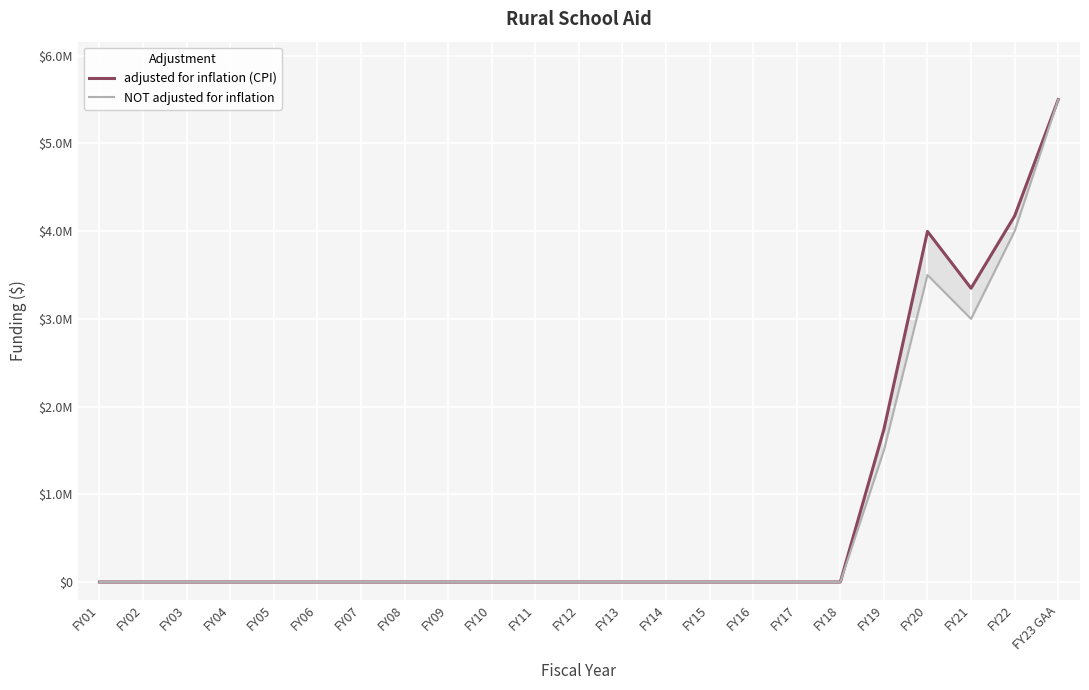

At which category does NOT adjusted for inflation reach its first local peak?

FY20